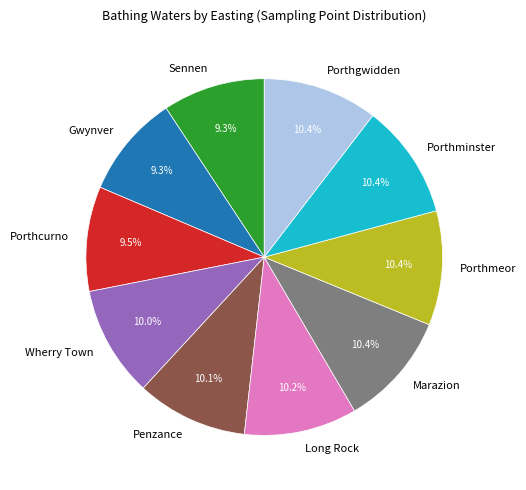

Between Long Rock and Sennen, which is larger?

Long Rock